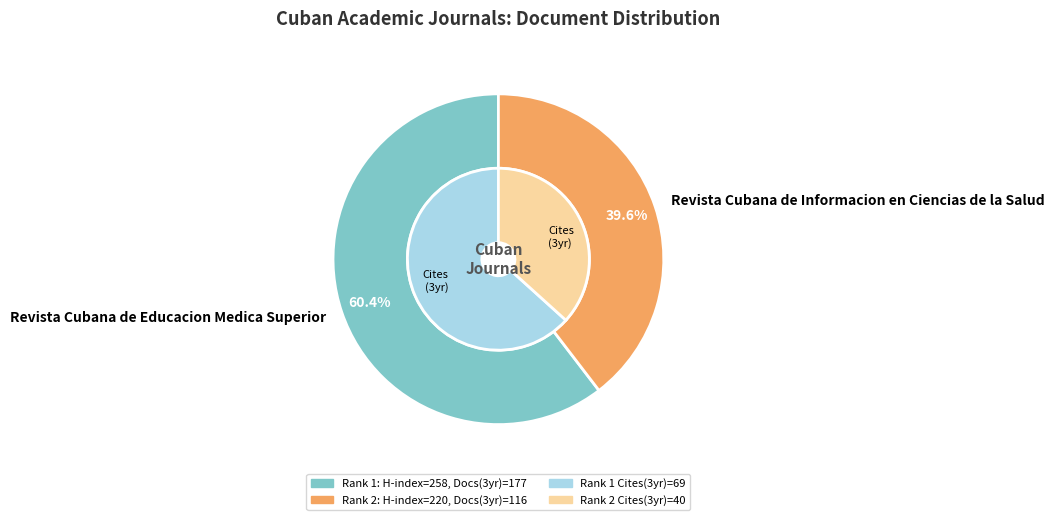

Combined, what portion of the pie is Revista Cubana de Educacion Medica Superior and Revista Cubana de Informacion en Ciencias de la Salud?

100.0%